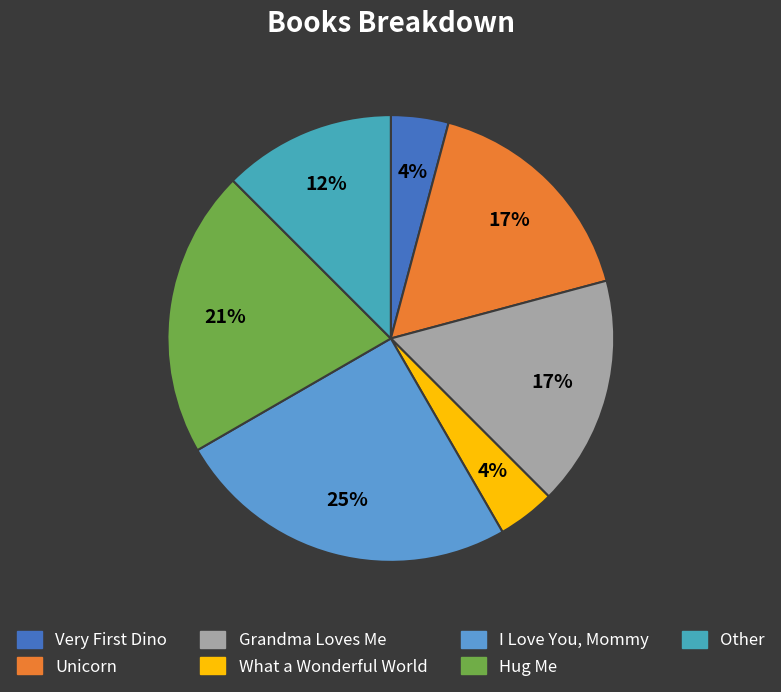

How many segments does this pie chart have?

7